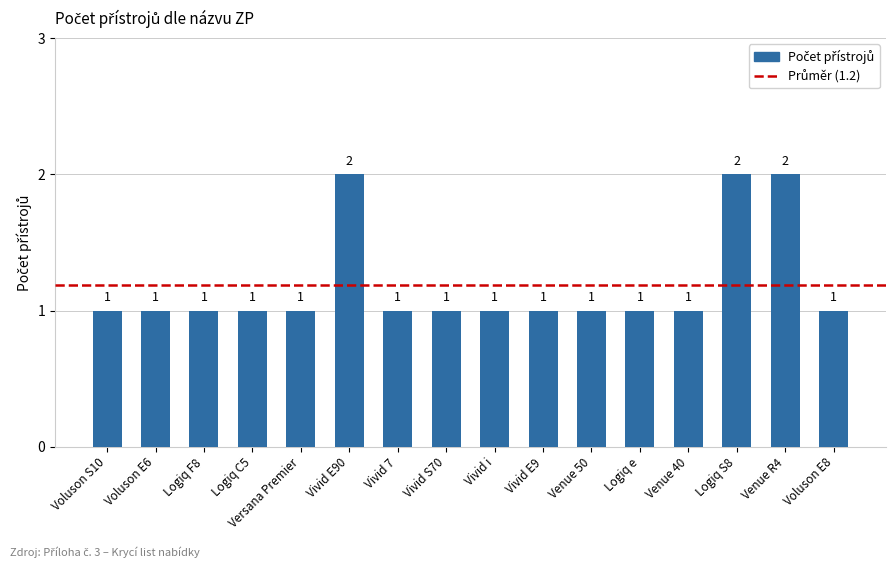

What is the difference between the maximum and minimum values?

1